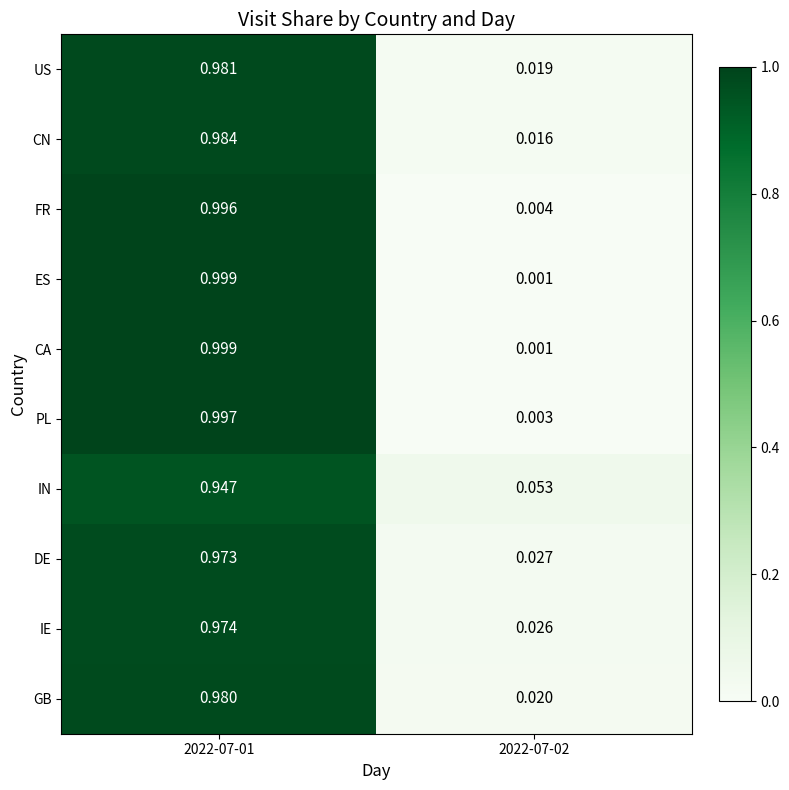

Is the value of DE at 2022-07-01 greater than the value of CA at 2022-07-01?

No